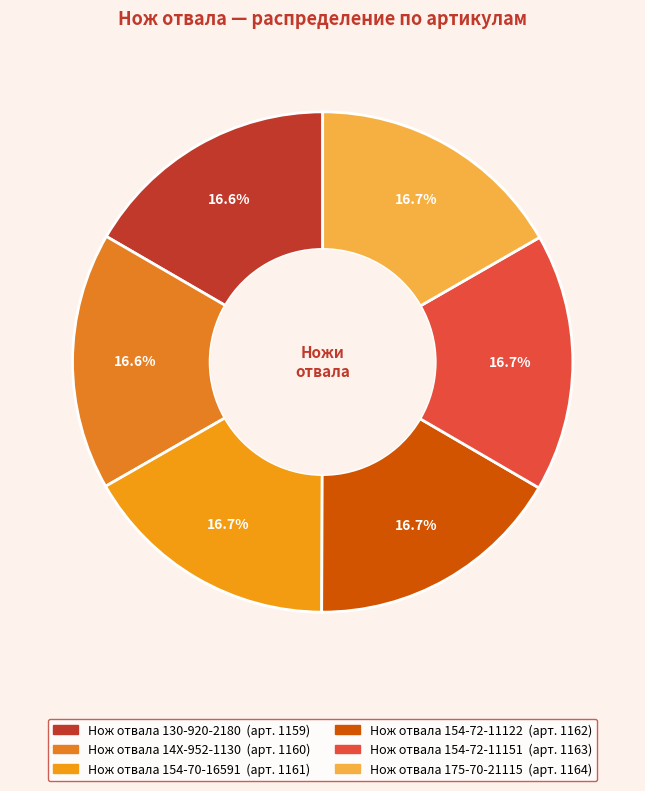

Approximately how many times larger is the value at Нож отвала 130-920-2180 compared to Нож отвала 154-72-11122?

1.0